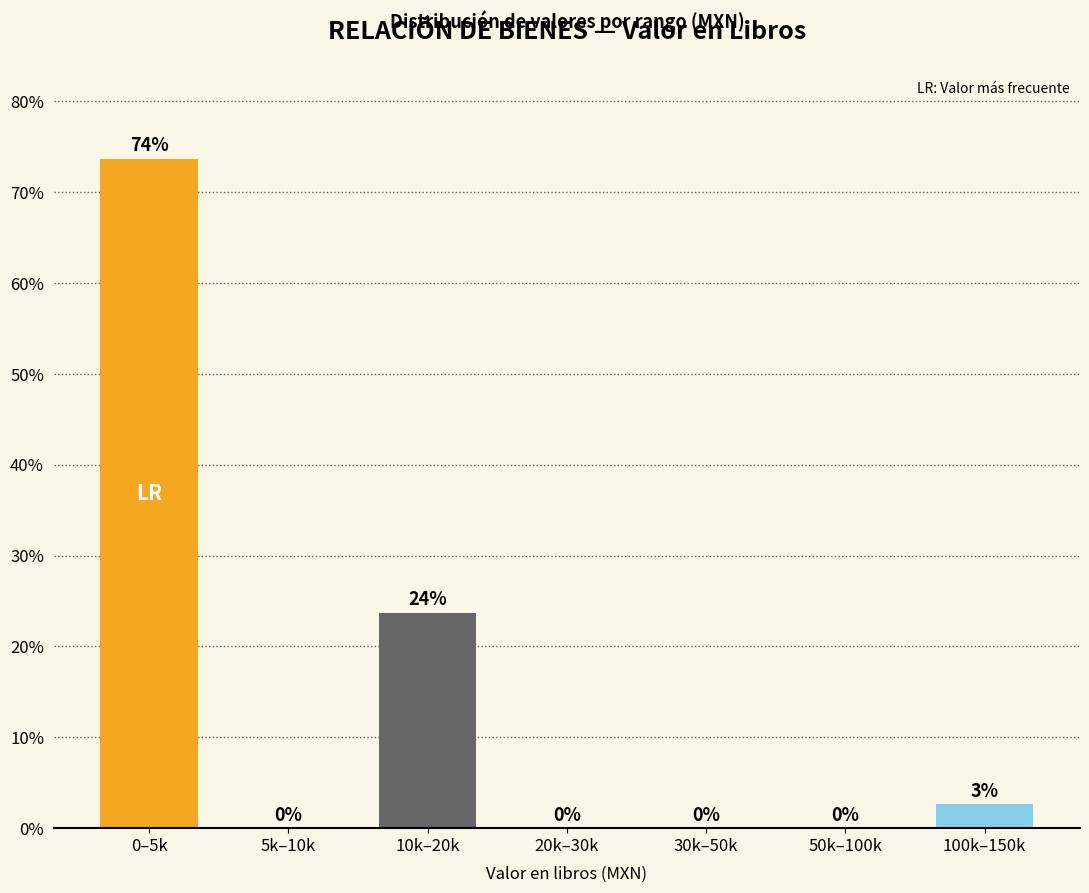

What is the greatest value displayed?

73.7